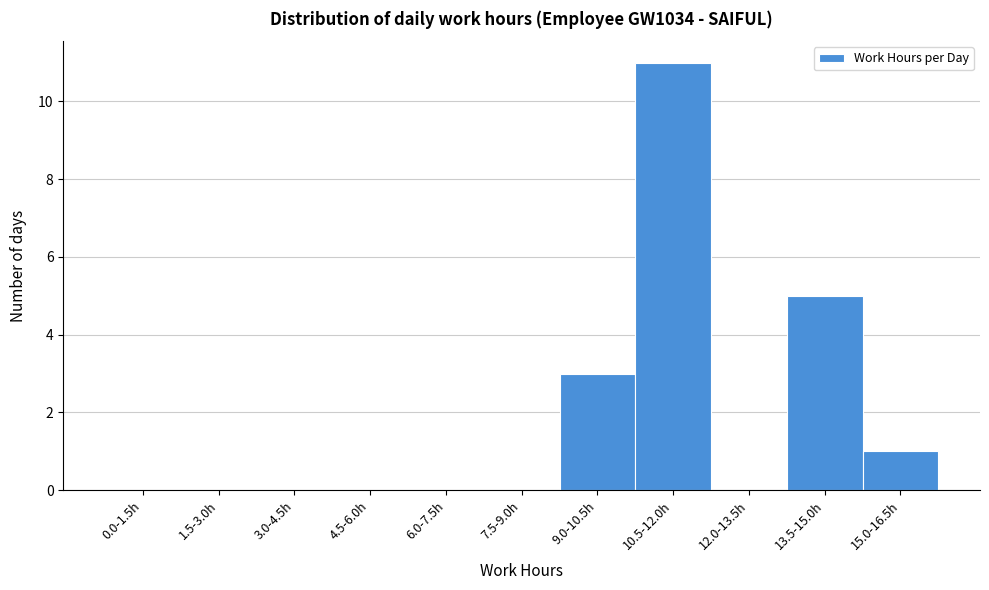

Which has a higher value, 3.0-4.5h or 9.0-10.5h?

9.0-10.5h